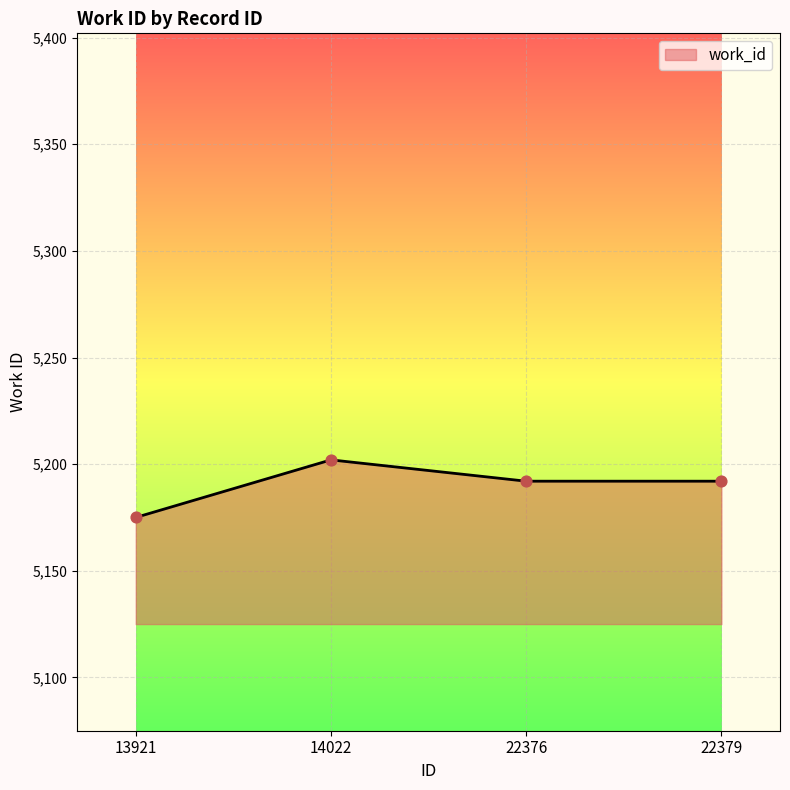

What is the ratio of the value at 22376 to the value at 13921?

1.0